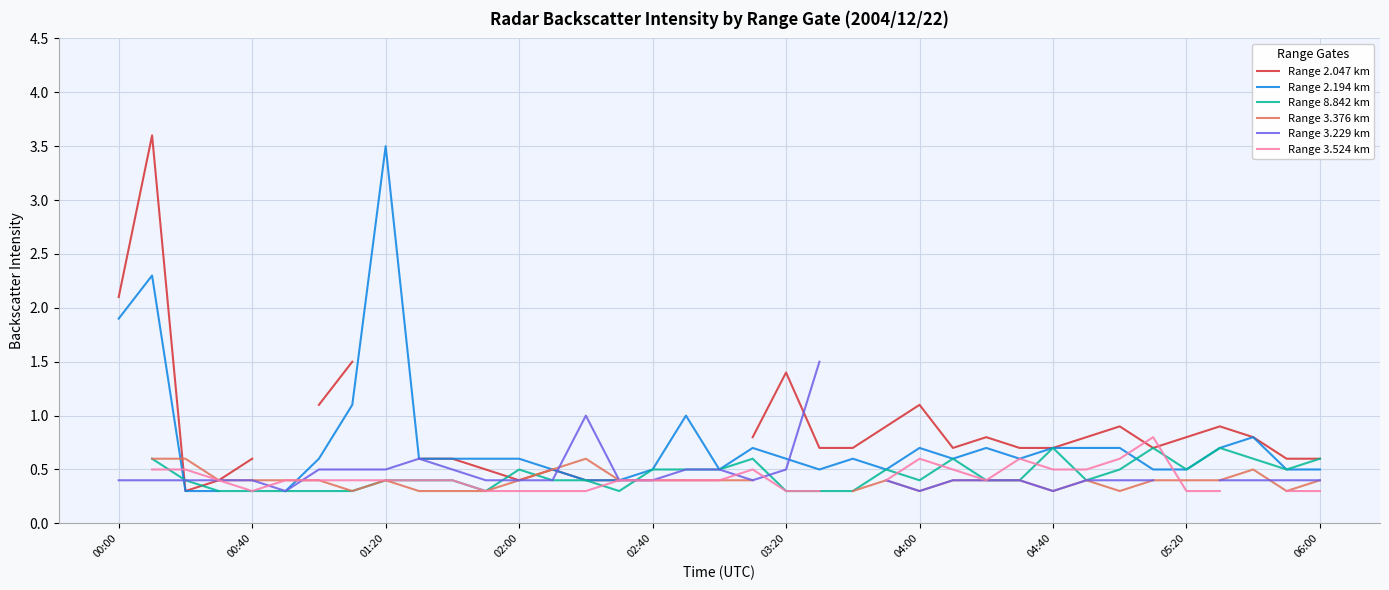

How many data points in Range 3.229 km are above 0?

35